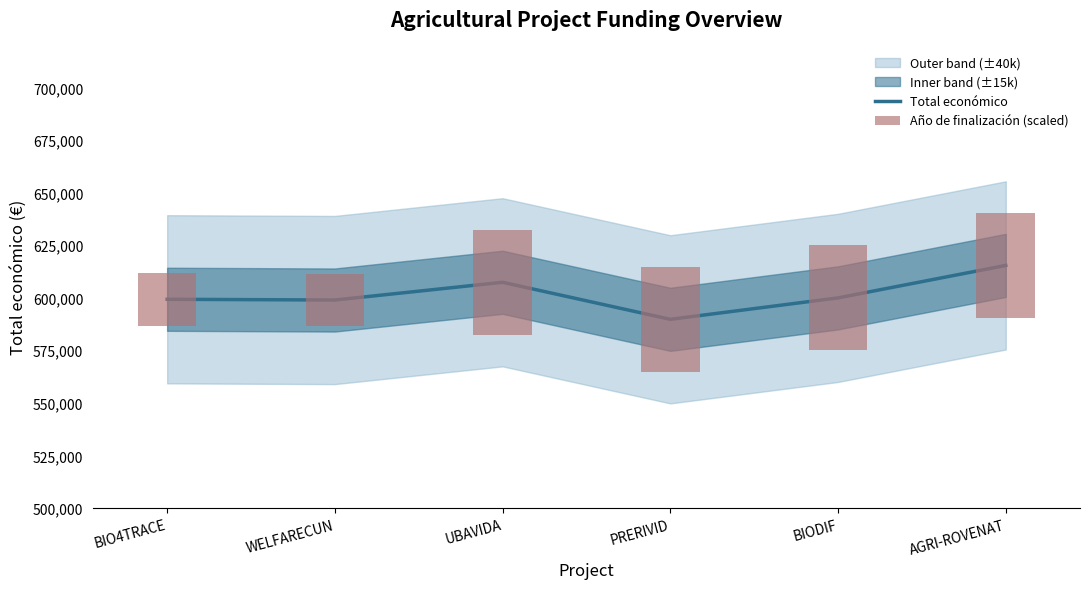

Rank the series at AGRI-ROVENAT from lowest to highest value.

Año de finalización (scaled), Total económico